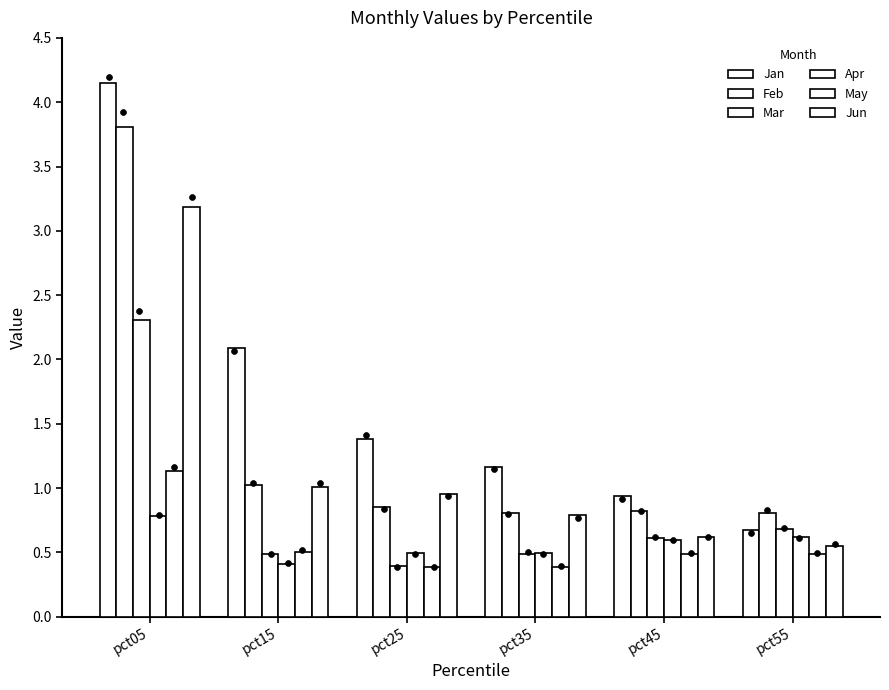

What are all the series names shown in the legend?

Jan, Feb, Mar, Apr, May, Jun